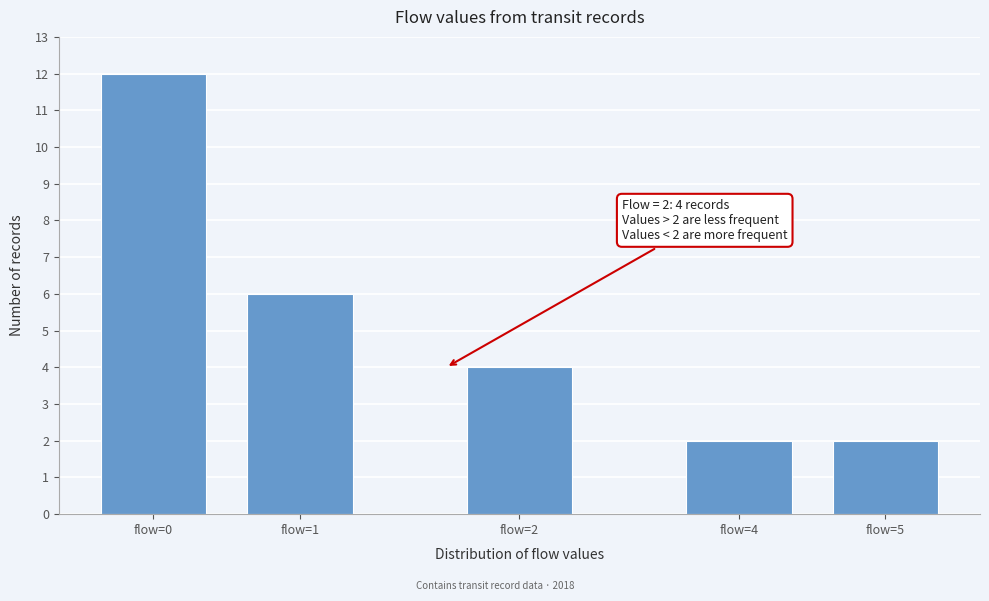

Reading left to right, what are all the values shown in this chart?

12	6	4	2	2